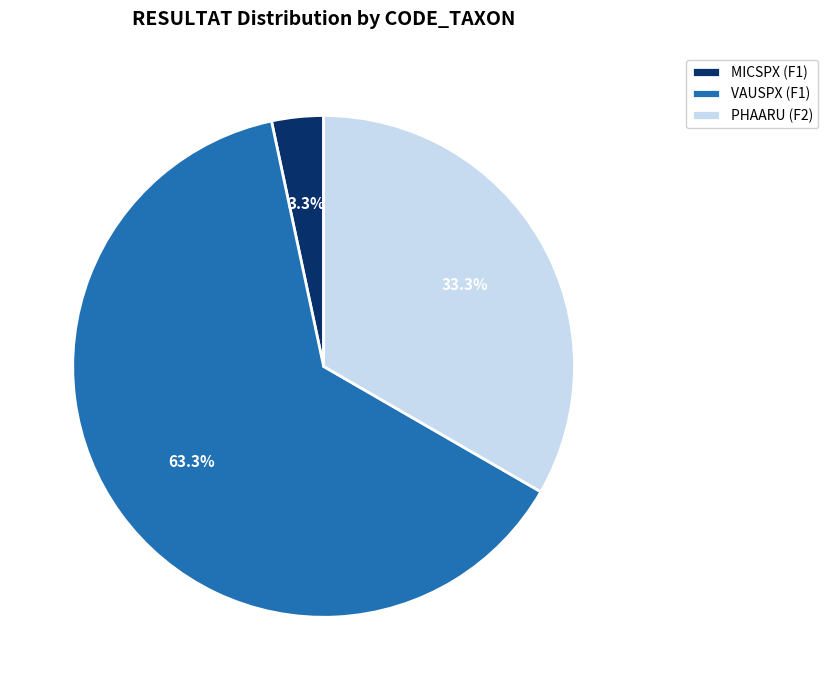

To the nearest percent, what is the average slice percentage?

33%